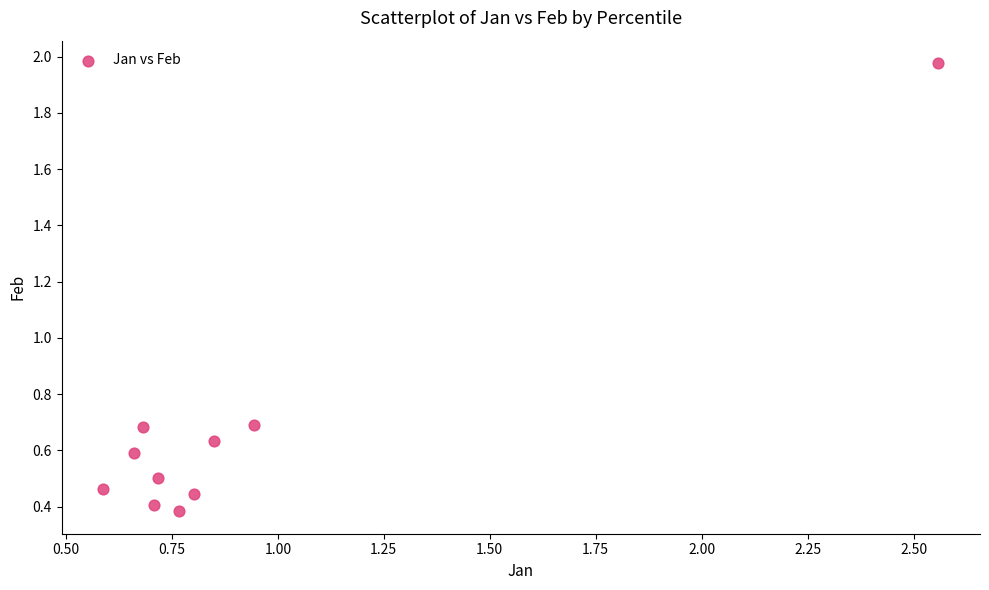

What is the average X value?

0.9